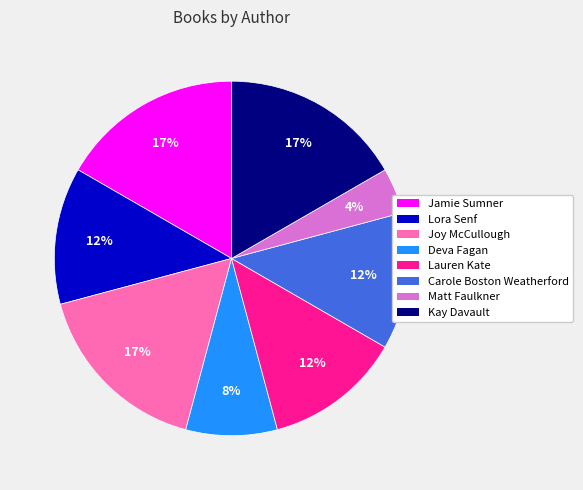

Combined, do Deva Fagan and Carole Boston Weatherford account for over 50%?

No